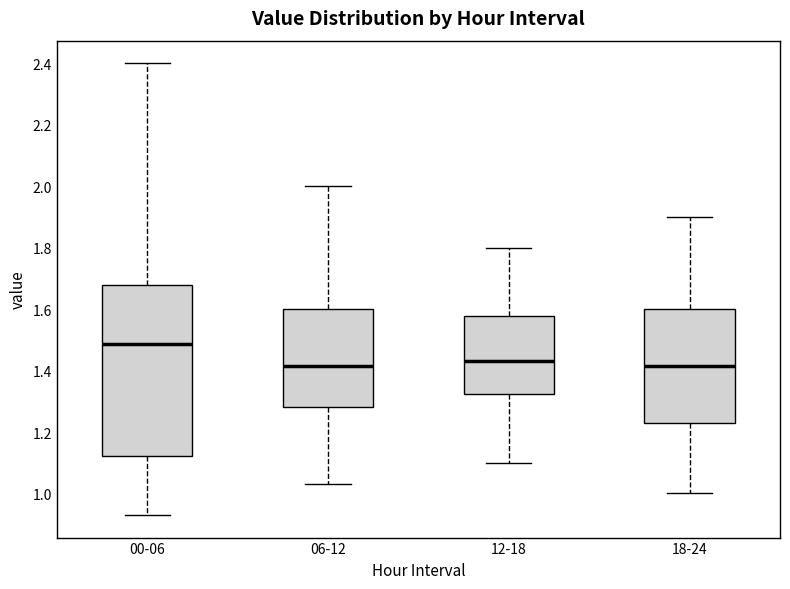

Which box is the tallest, from its lower edge to its upper edge?

00-06